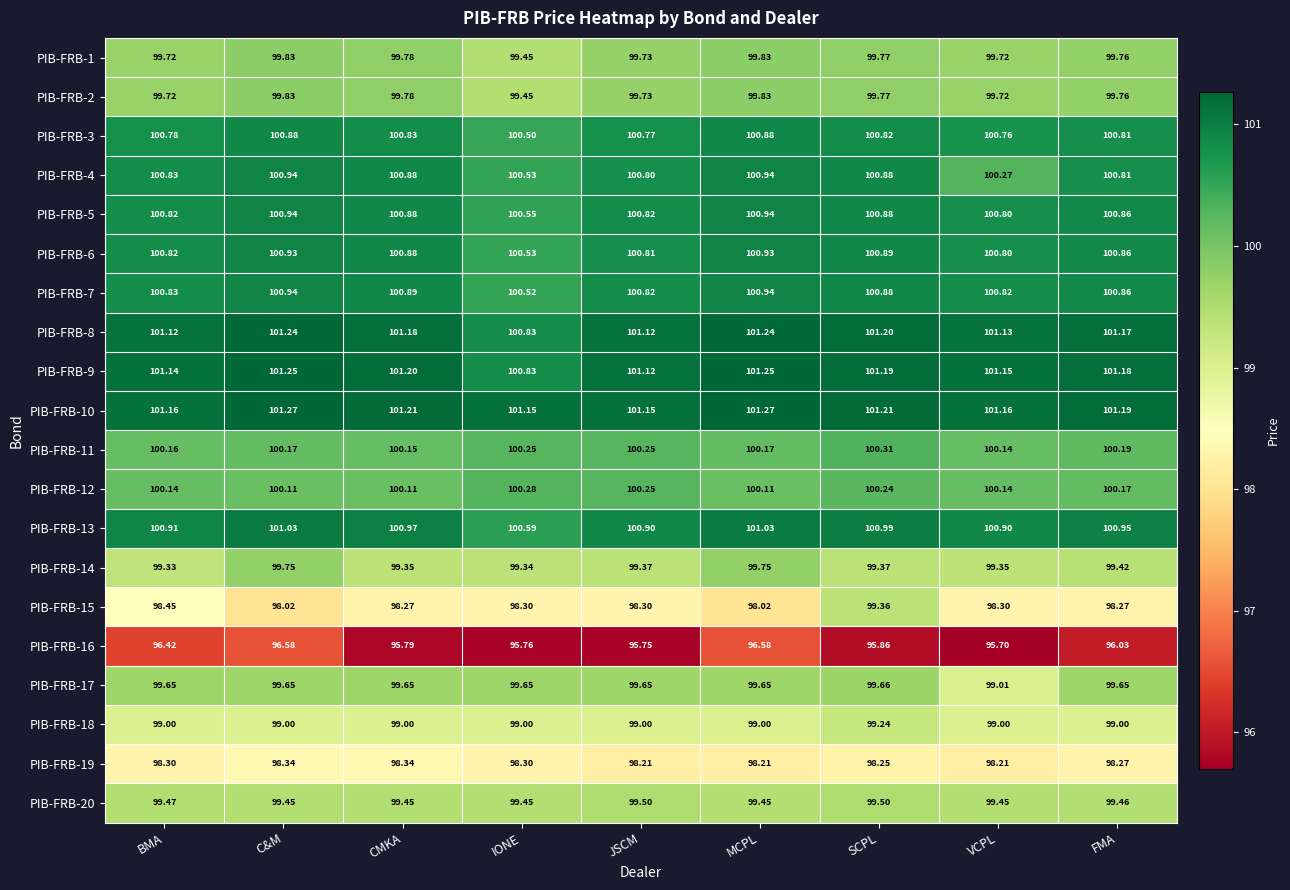

Which label corresponds to the smallest value in the chart?

VCPL